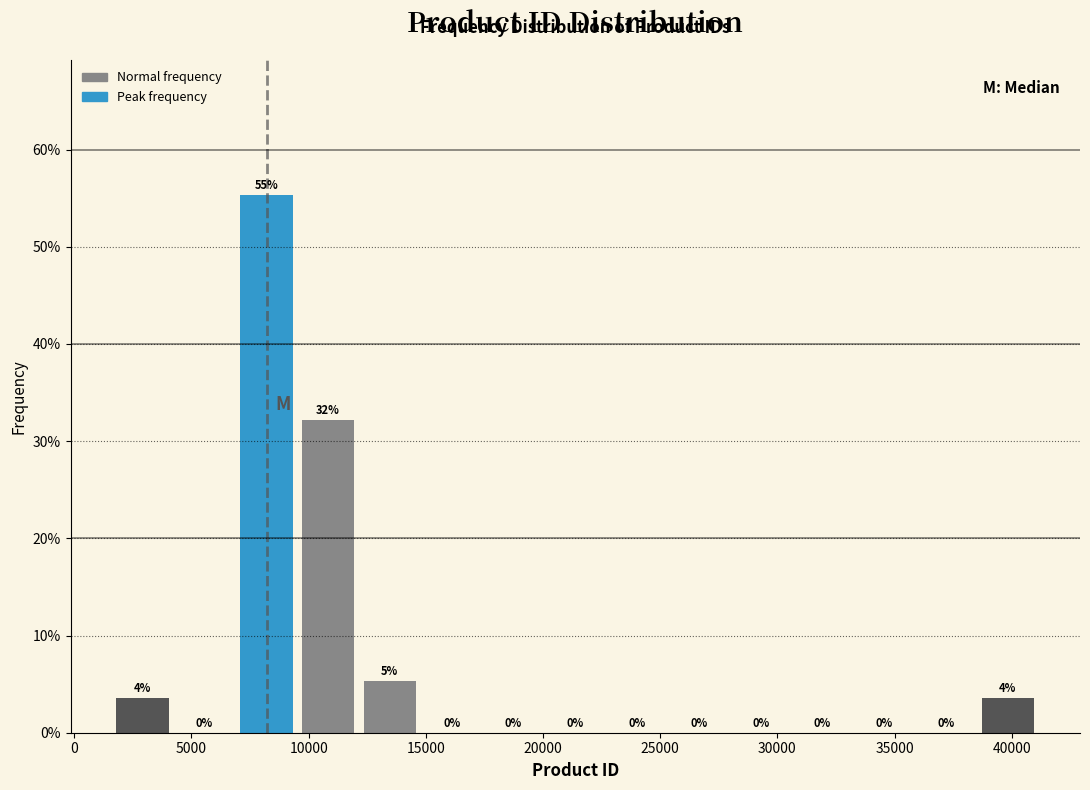

Over which range of the x-axis is the bar tallest?

7000 to 9500